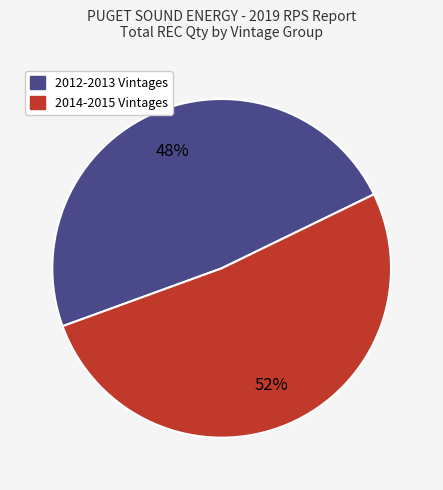

Which category accounts for the majority?

2014-2015 Vintages